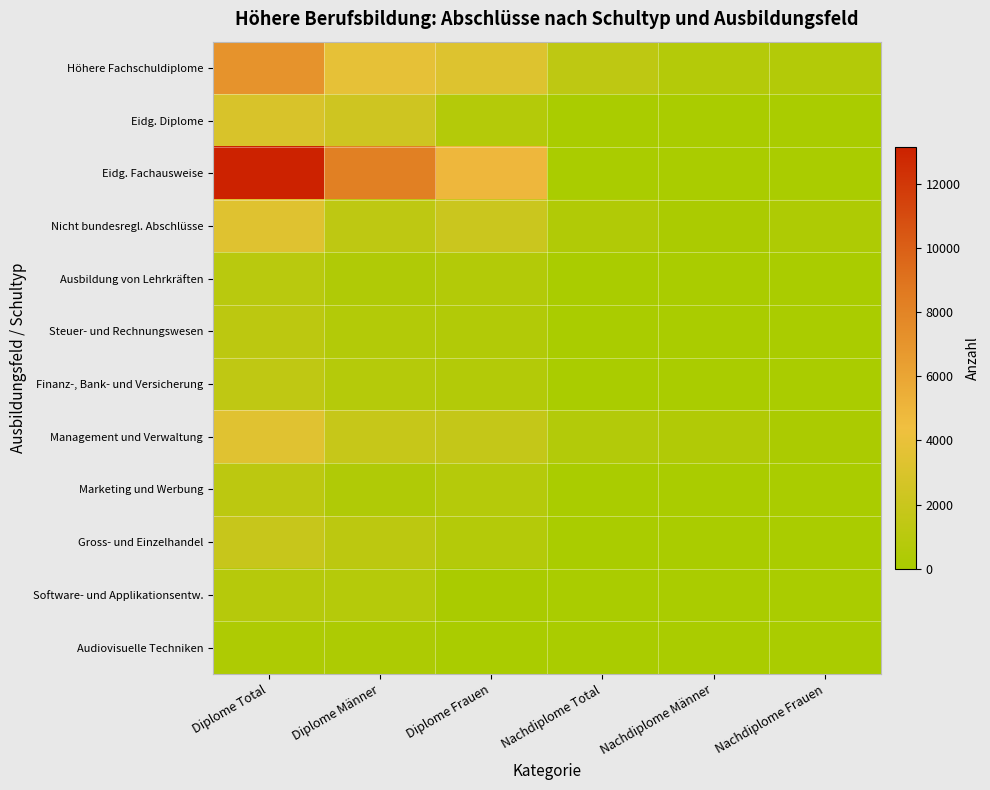

At how many categories does at least one series exceed 6000?

2